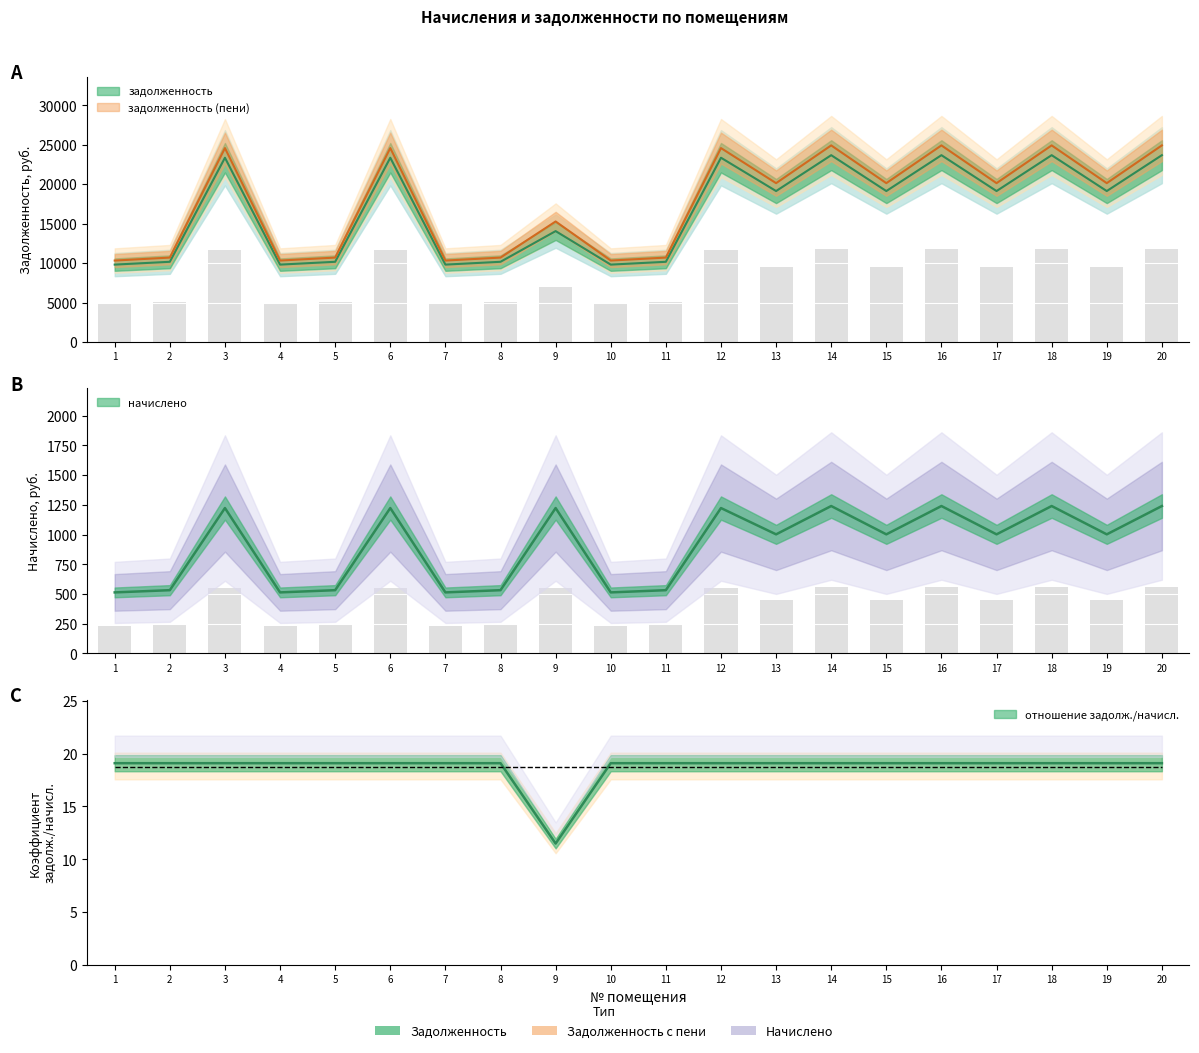

What is the value of the начислено bar at the 12th from the left?

1223.0